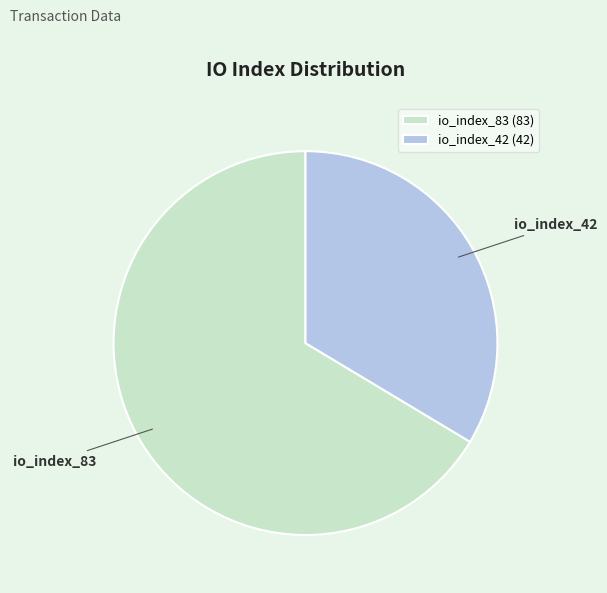

Does any single category account for the majority?

Yes